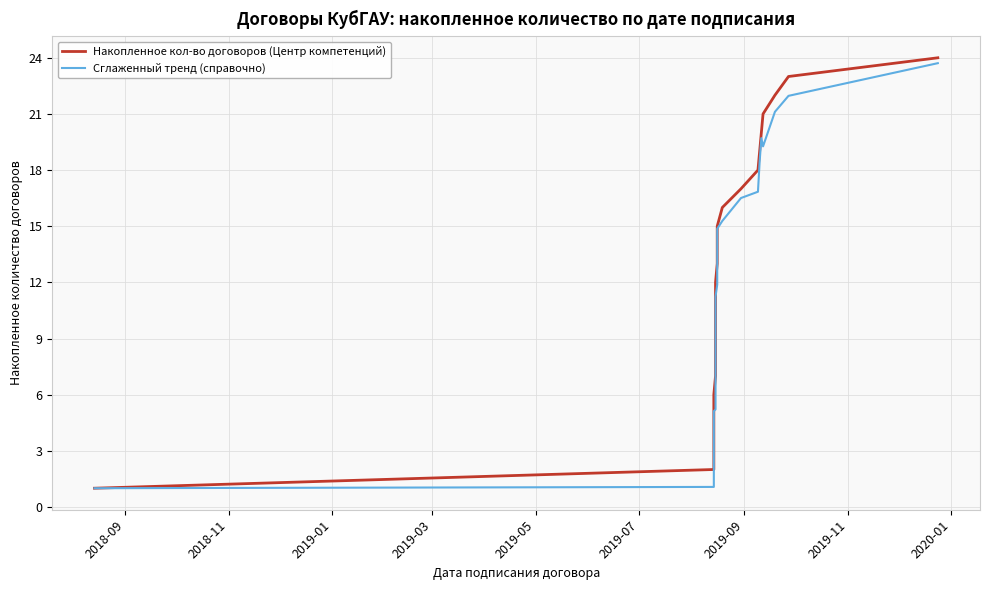

Rank the series by their average value, from highest to lowest.

Накопленное кол-во договоров (Центр компетенций), Сглаженный тренд (справочно)